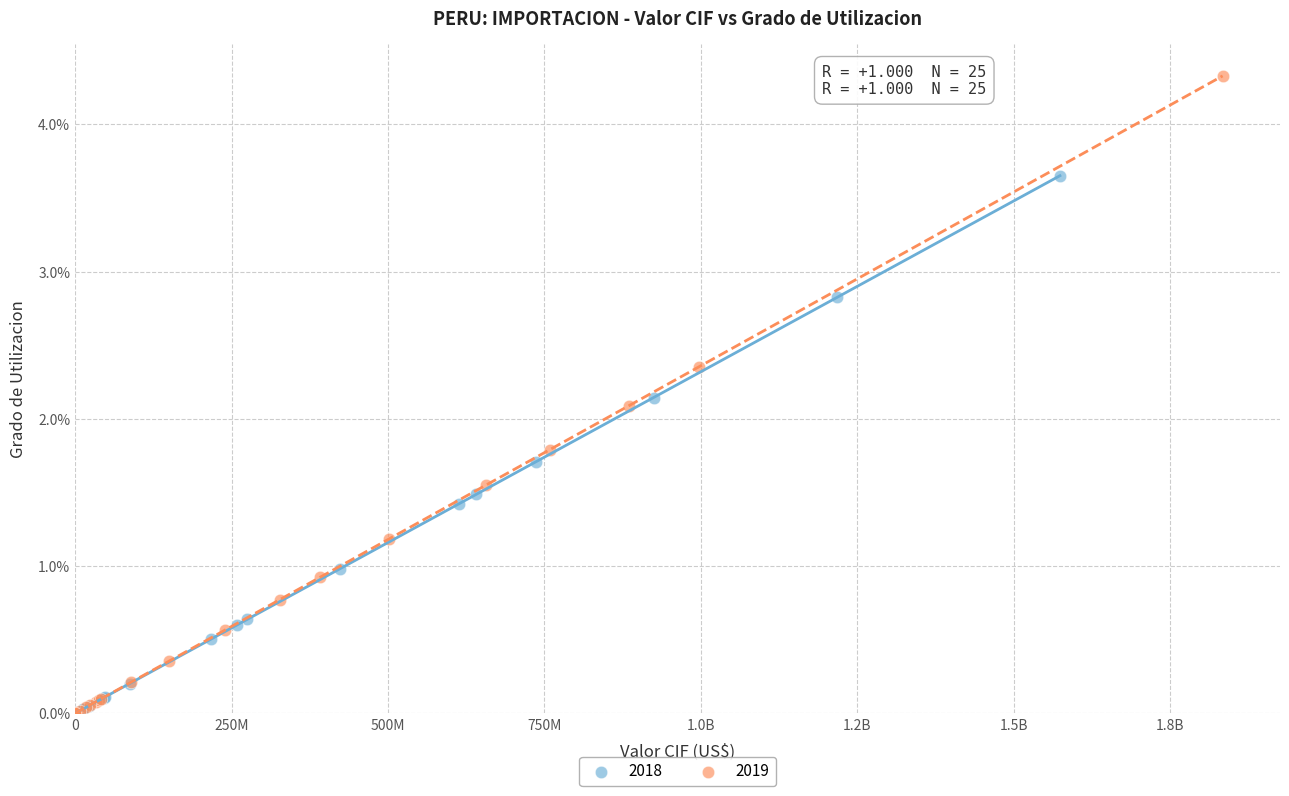

What are all the series names shown in the legend?

2018, 2019